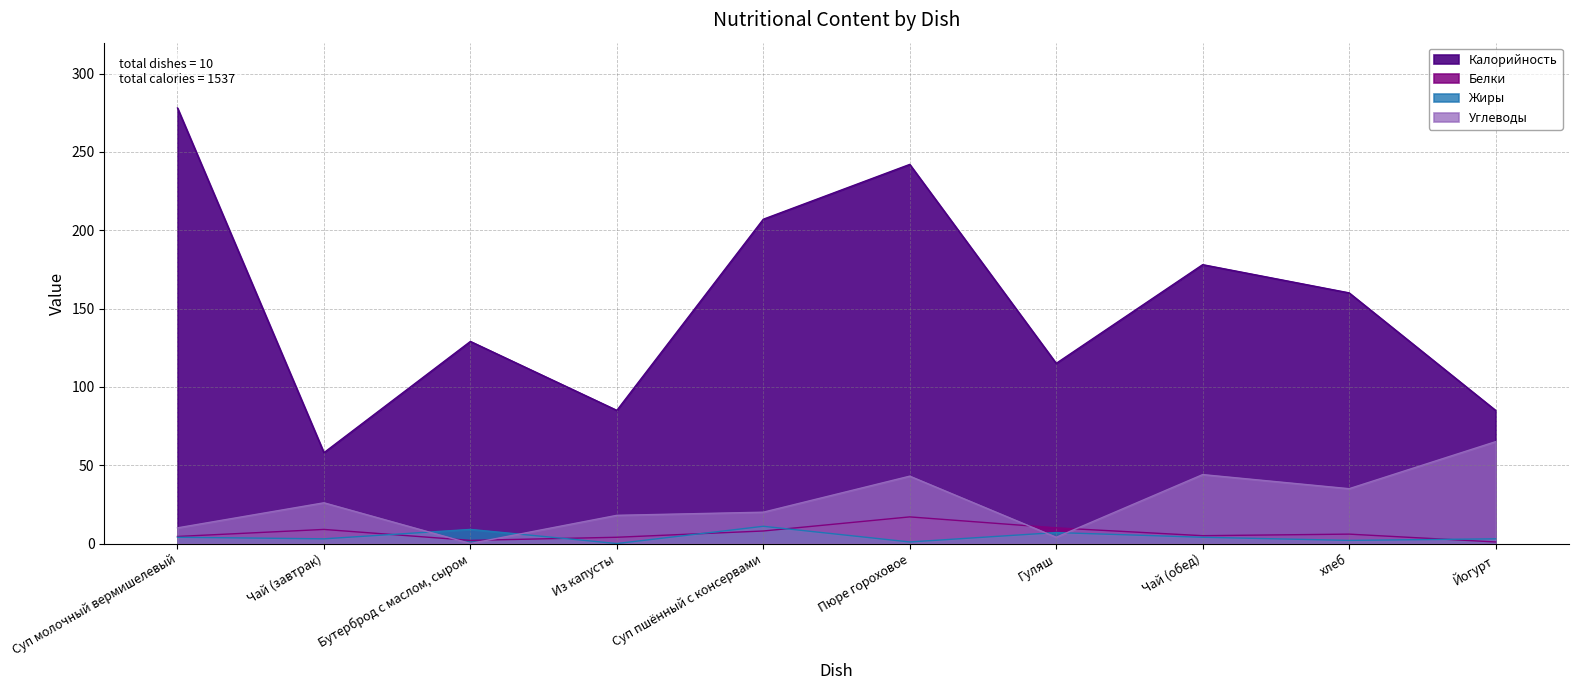

Which series has the widest spread of values?

Калорийность